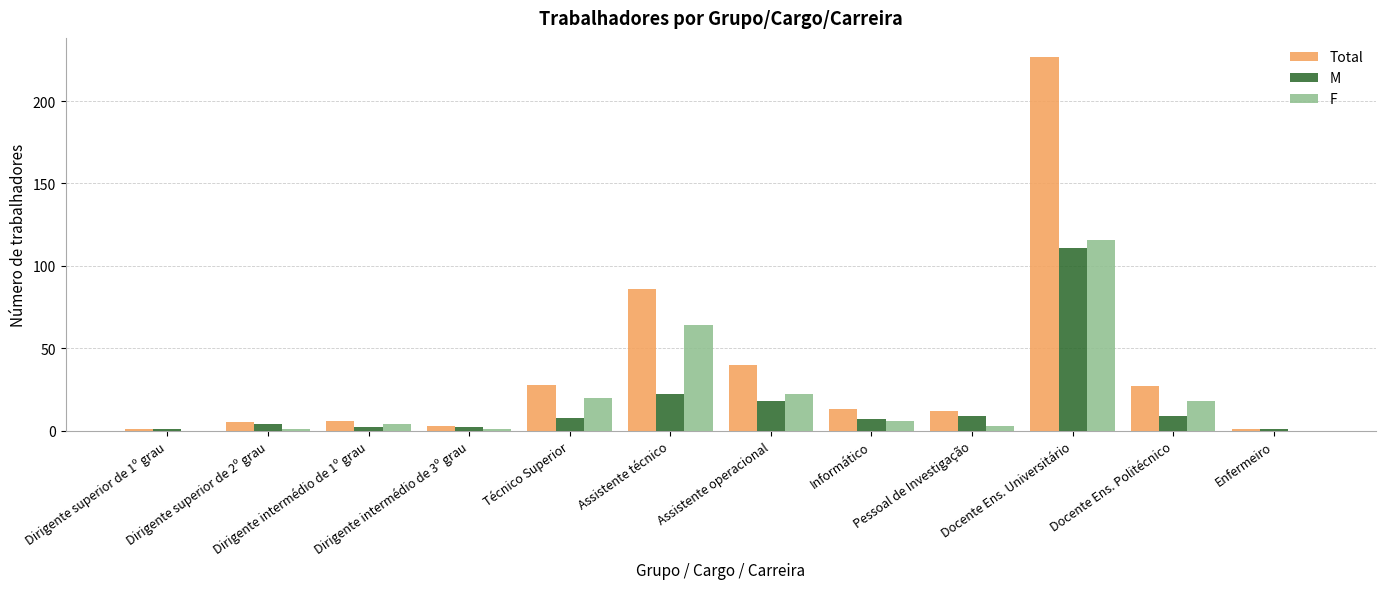

What is the average value of the M series?

16